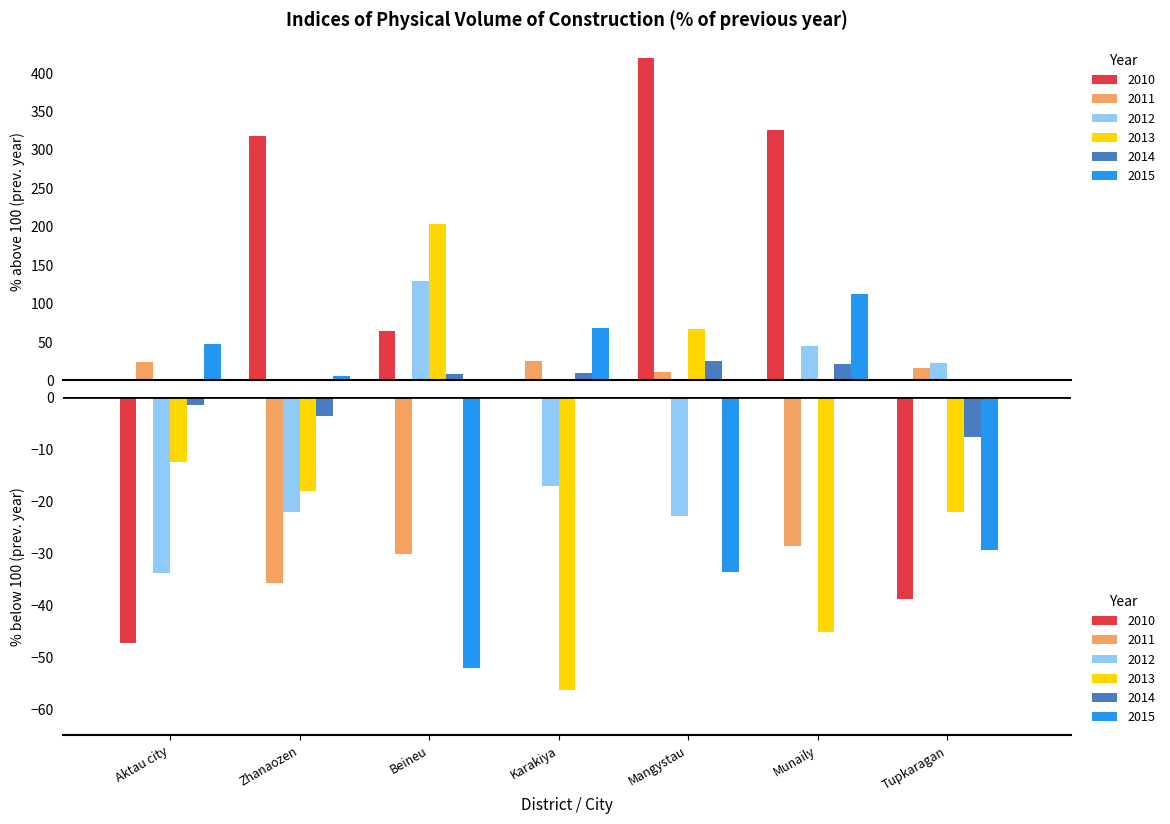

What position from the left is Mangystau?

5